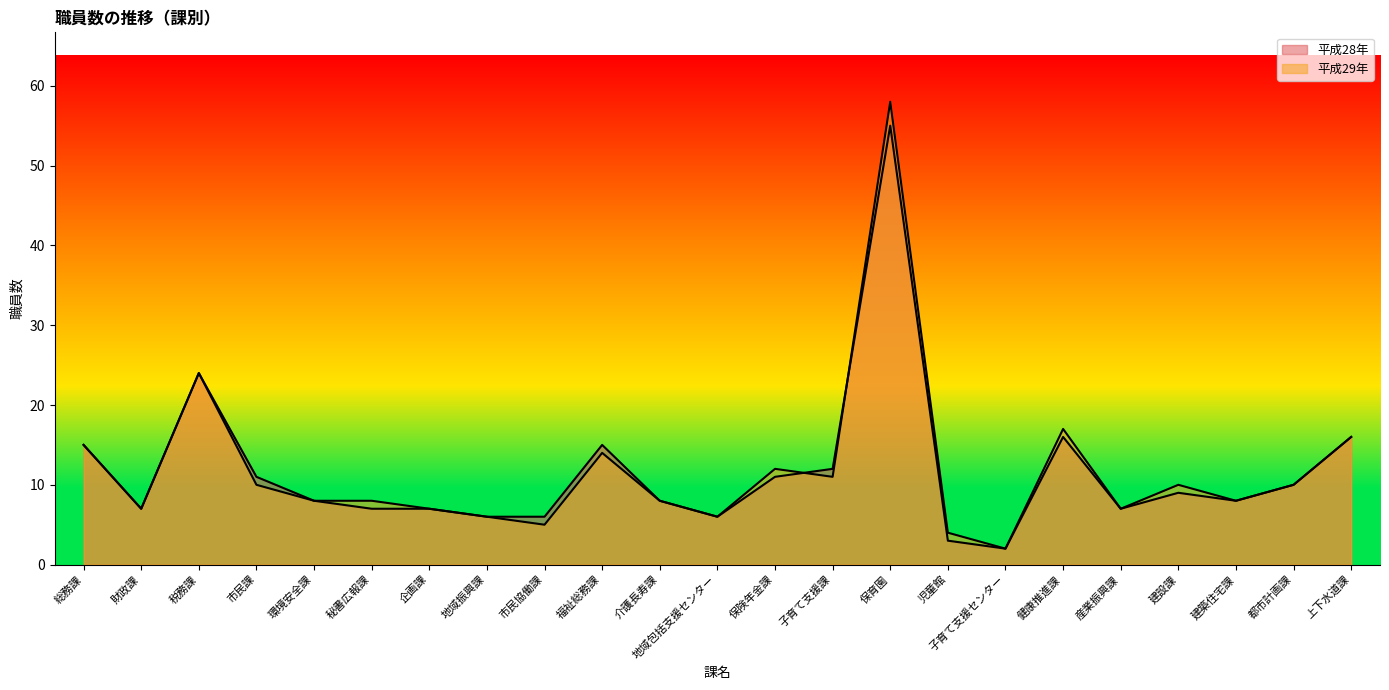

Is it true that 平成29年 equals 58 at 保育園?

True